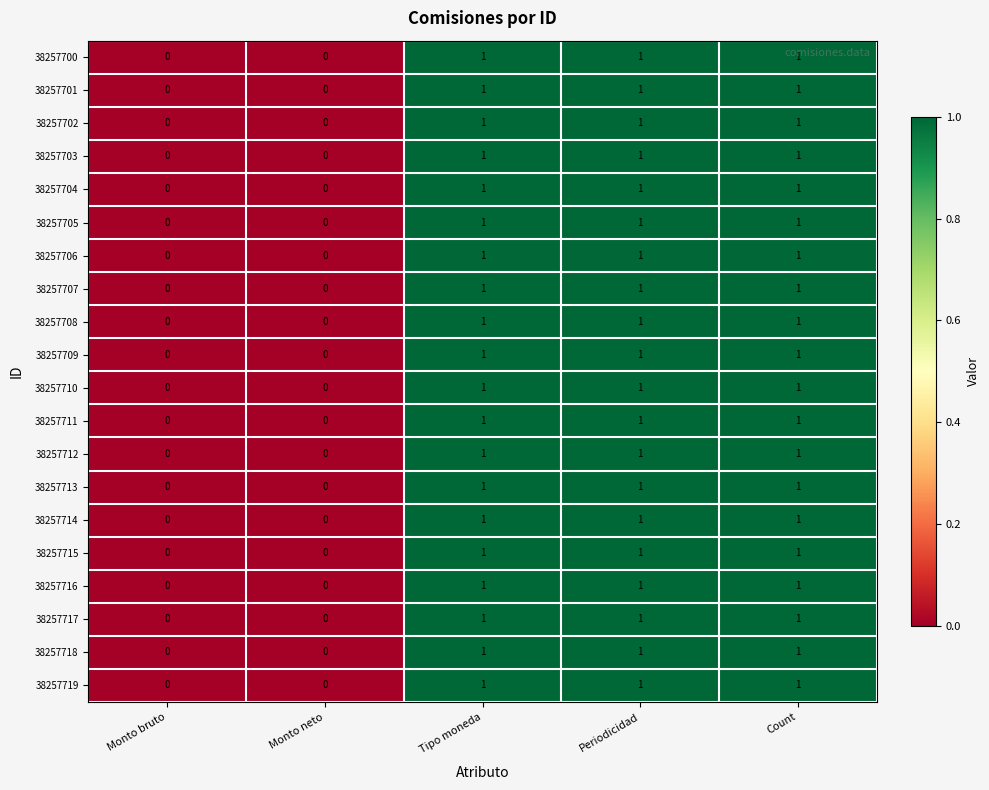

What is the sum of all 38257716 values?

3